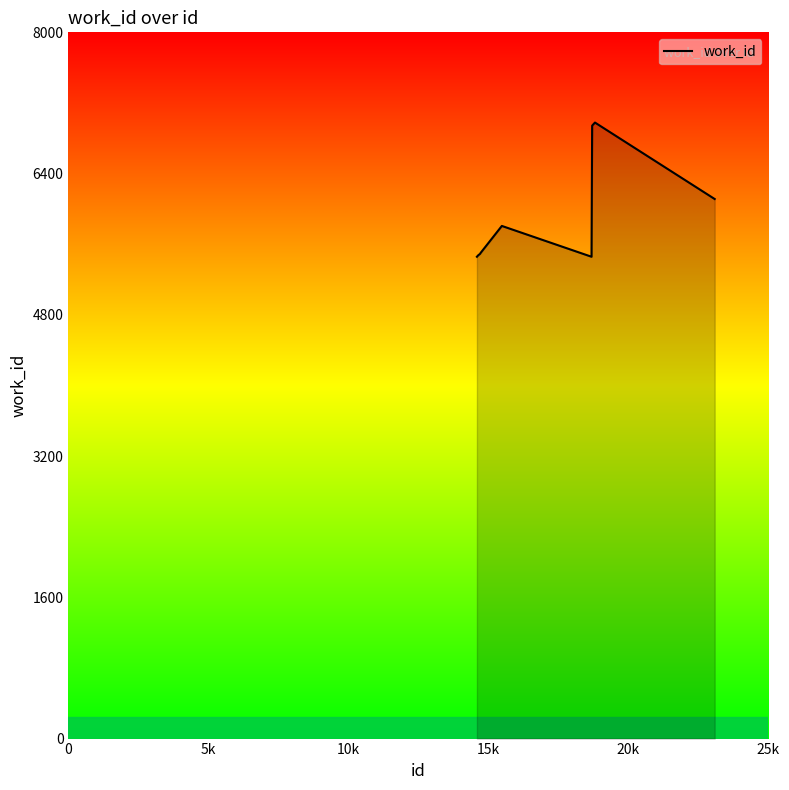

What is the difference between the maximum and minimum values?

1520